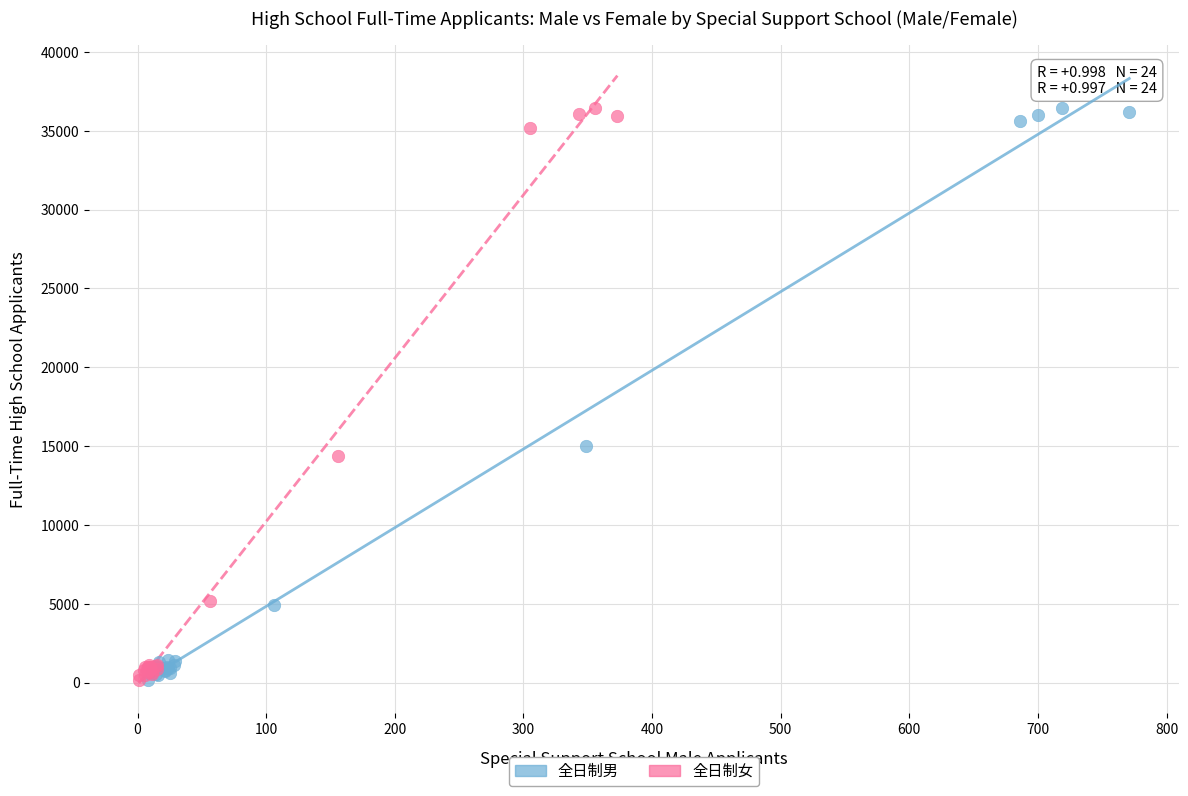

What are all the series names shown in the legend?

全日制男, 全日制女